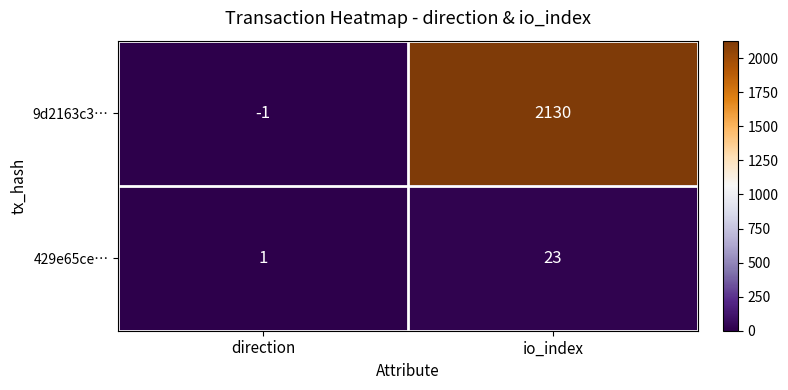

The value of 9d2163c3… at direction is -1. True or false?

True